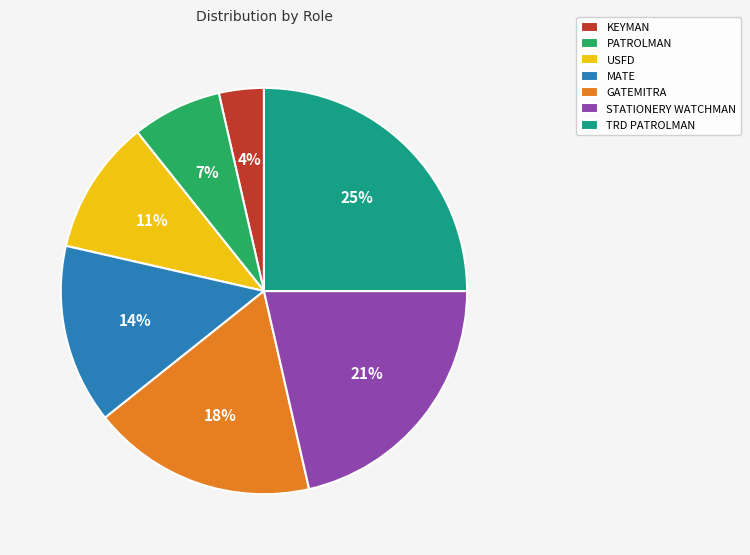

To the nearest percent, what is the difference between the largest and smallest slice percentages?

21%